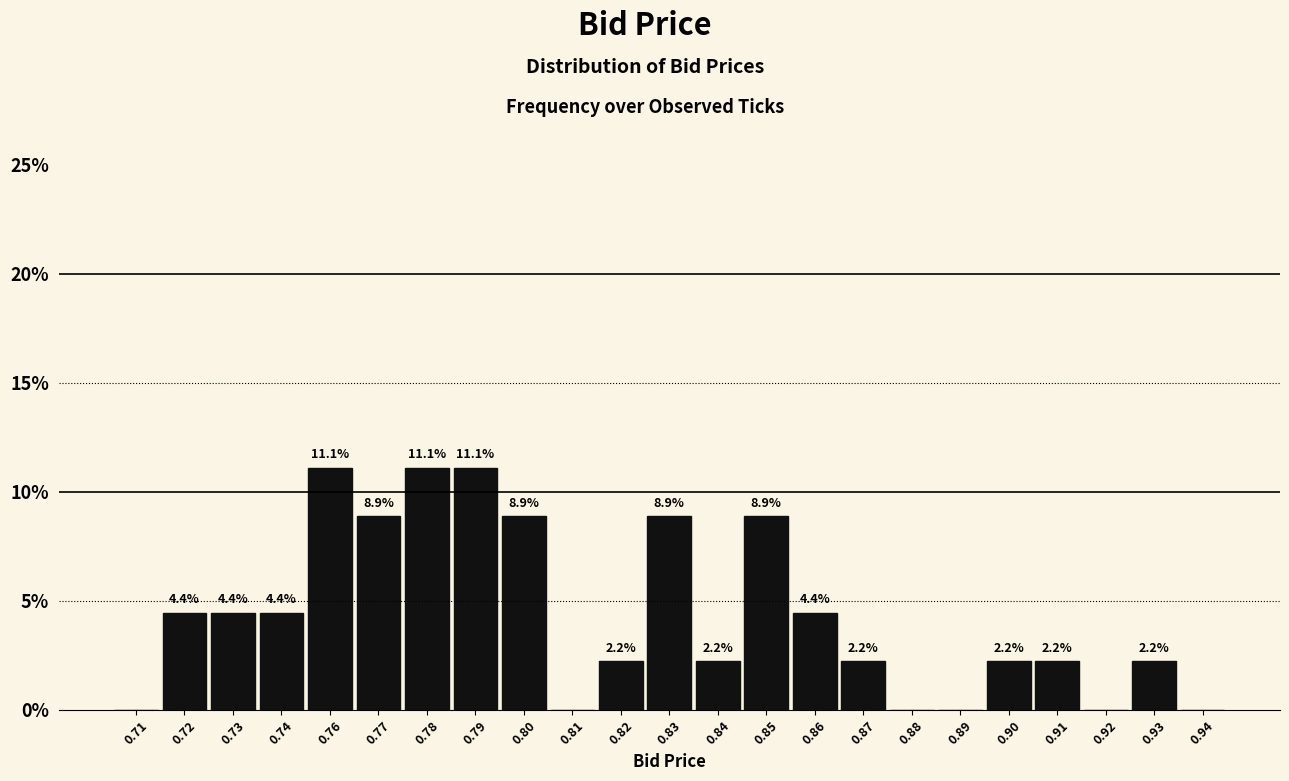

Reading left to right, extract all data points from this chart.

0.71=0.0	0.72=4.4	0.73=4.4	0.74=4.4	0.76=11.1	0.77=8.9	0.78=11.1	0.79=11.1	0.80=8.9	0.81=0.0	0.82=2.2	0.83=8.9	0.84=2.2	0.85=8.9	0.86=4.4	0.87=2.2	0.88=0.0	0.89=0.0	0.90=2.2	0.91=2.2	0.92=0.0	0.93=2.2	0.94=0.0